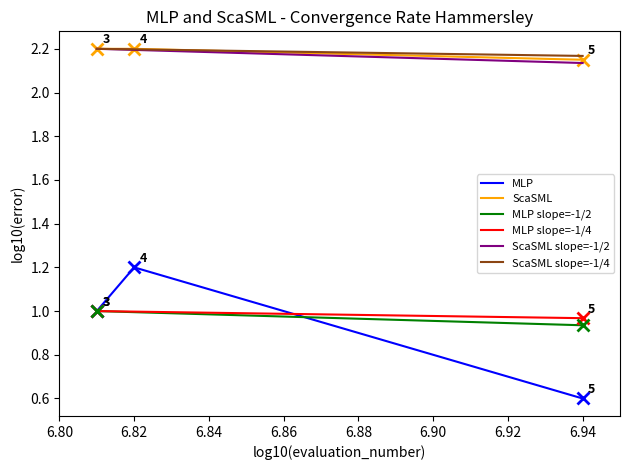

The value of MLP at 6.94 is 0.6. True or false?

True